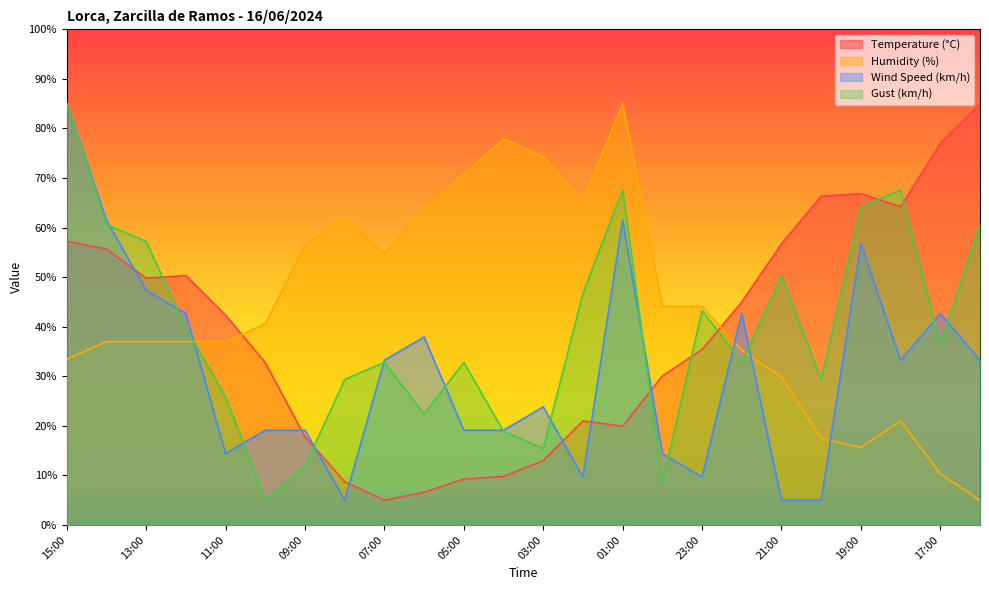

How many lines are shown in the chart?

4